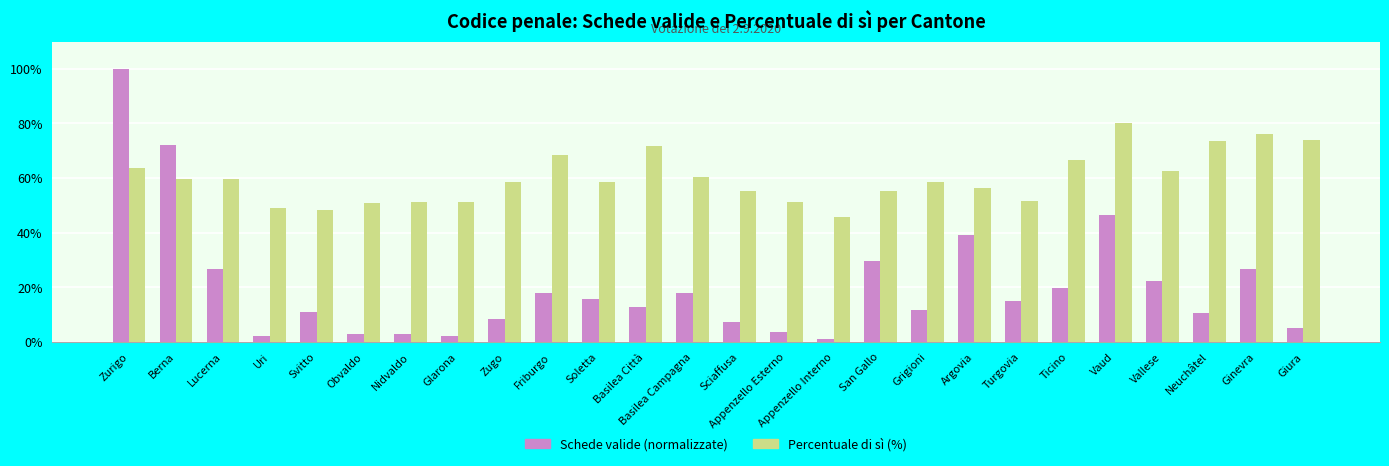

What is the value of the Percentuale di sì (%) bar at the 24th from the left?

73.7